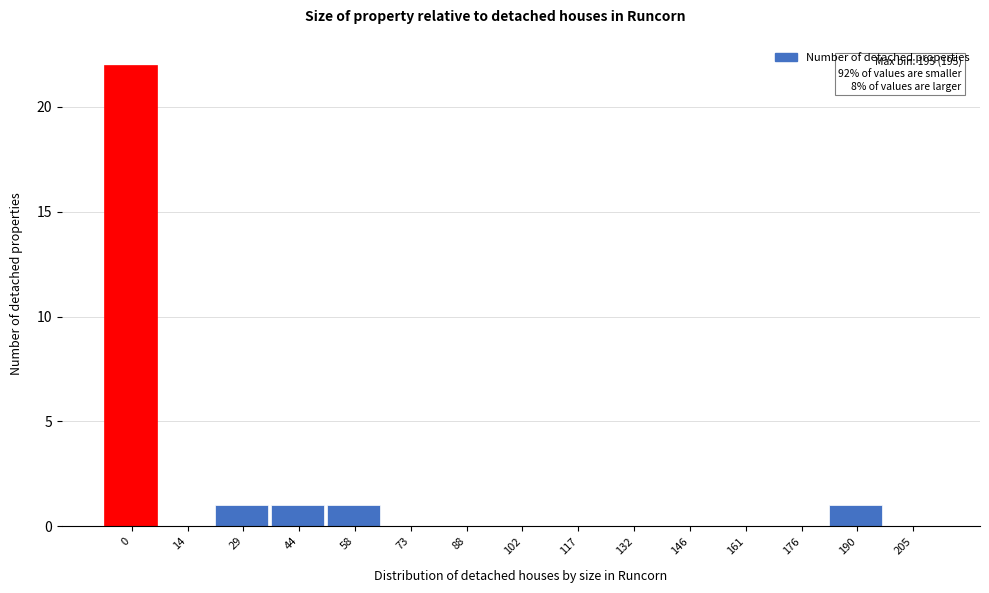

Reading left to right, transcribe all the data shown in this chart.

0=22	14=0	29=1	44=1	58=1	73=0	88=0	102=0	117=0	132=0	146=0	161=0	176=0	190=1	205=0